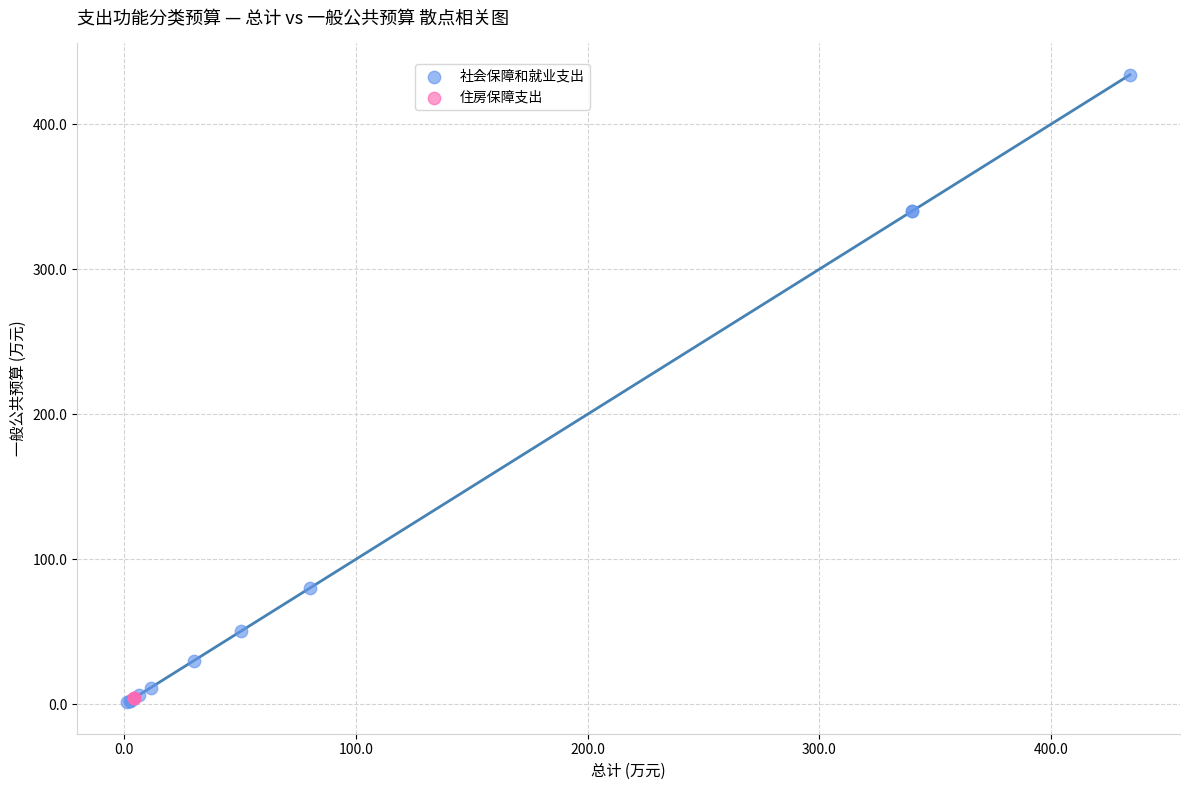

Which series contains the highest Y value?

社会保障和就业支出